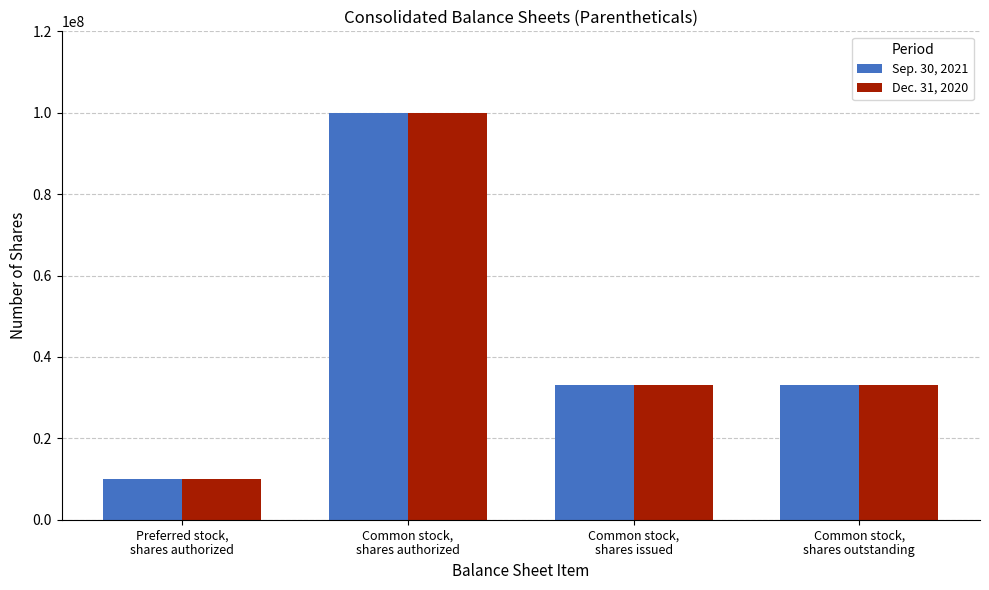

What is the minimum value for Sep. 30, 2021?

10000000